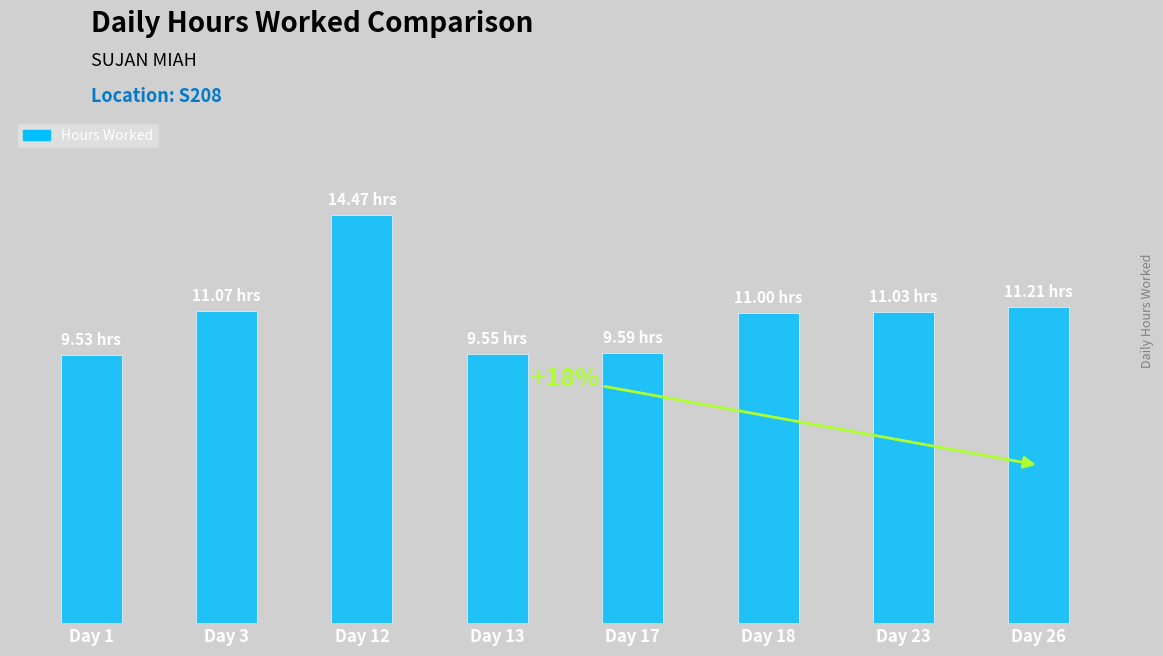

Between Day 23 and Day 12, which is larger?

Day 12